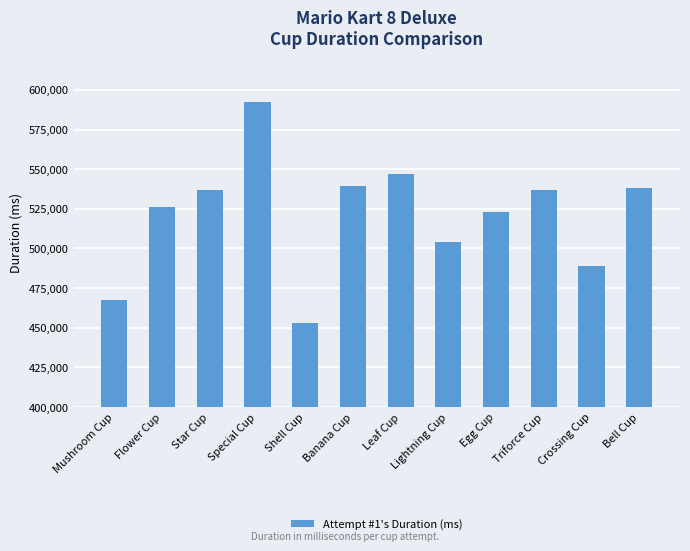

At which category does the chart reach its minimum across all series?

Shell Cup